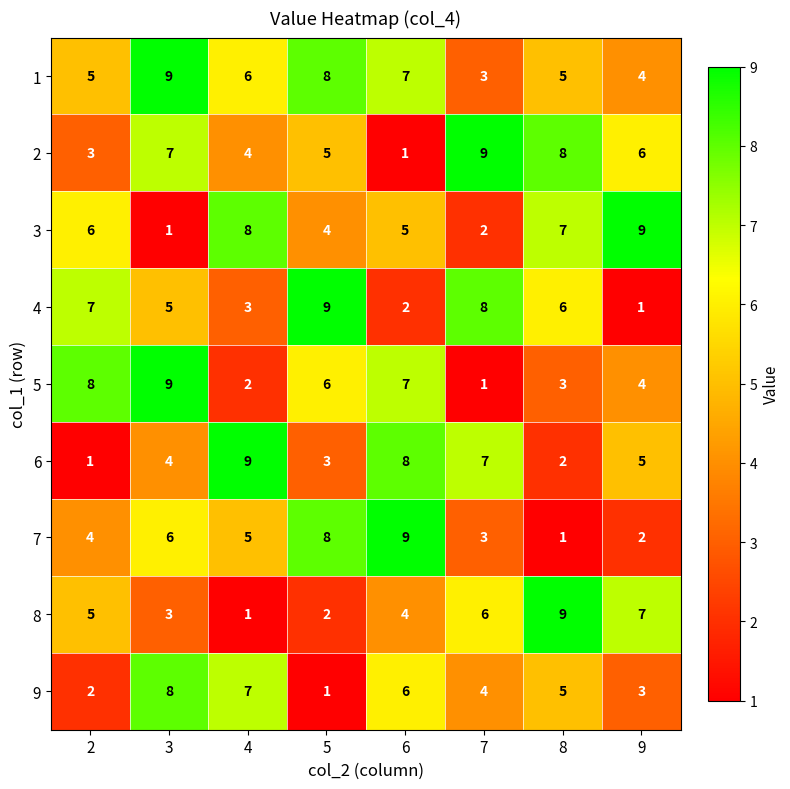

What is the difference between the 4 values at 6 and 3?

3